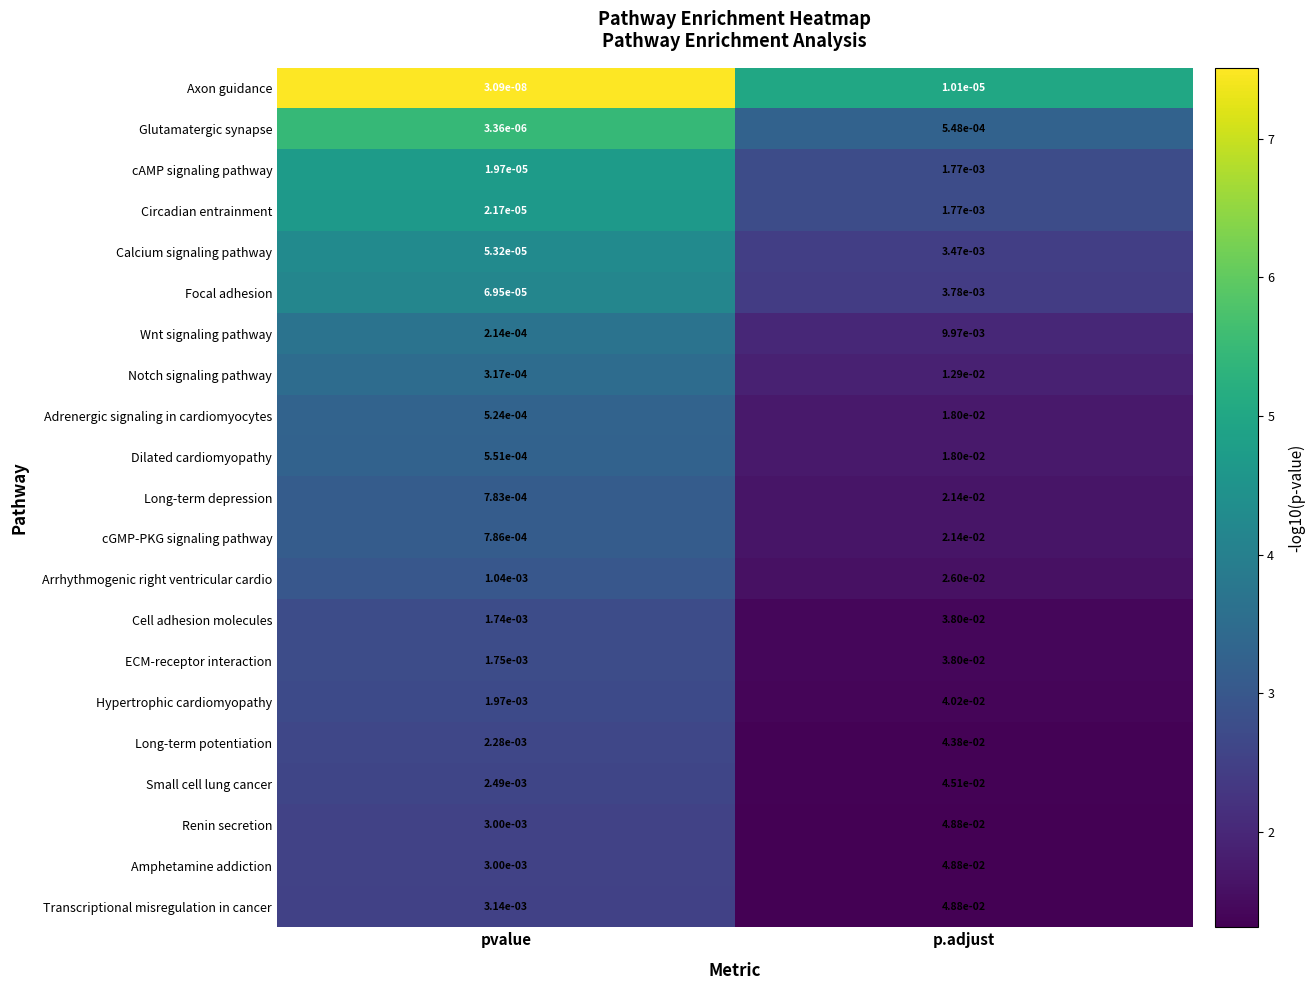

At which category is the sum across all series the highest?

p.adjust